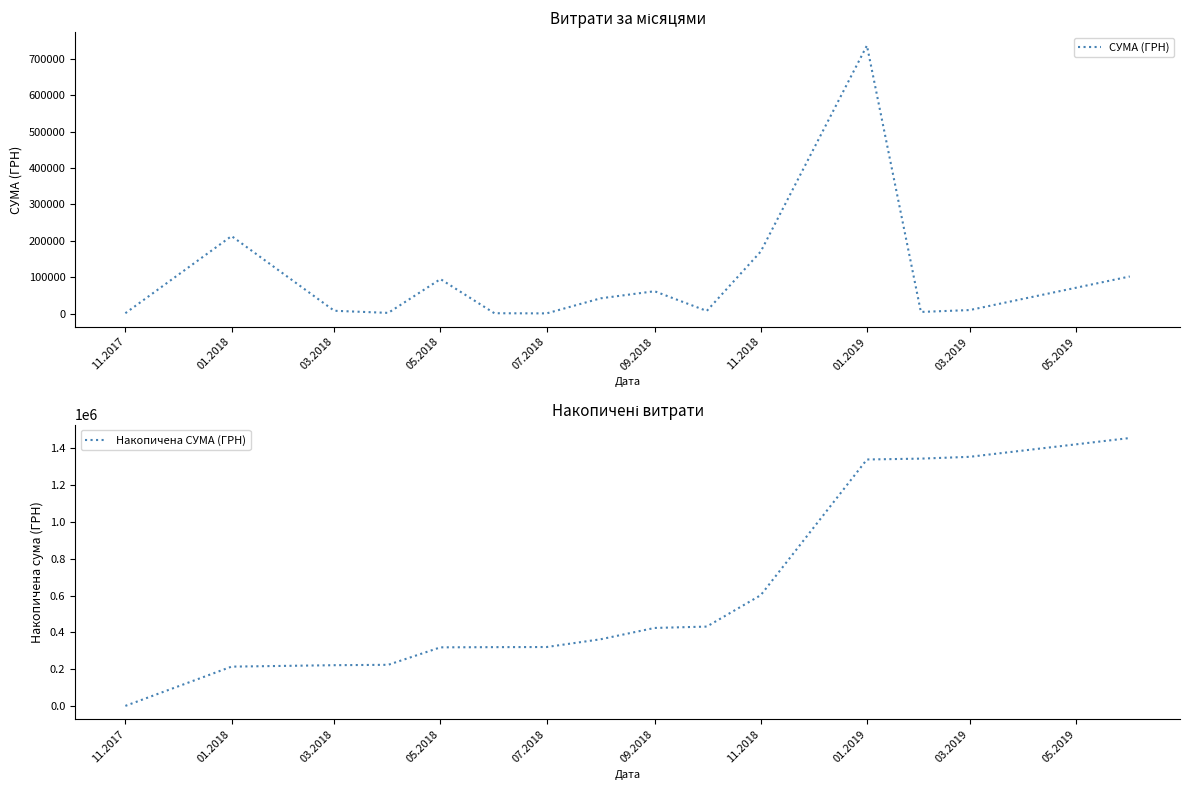

At which label is СУМА (ГРН) closest to 368804?

01.2018